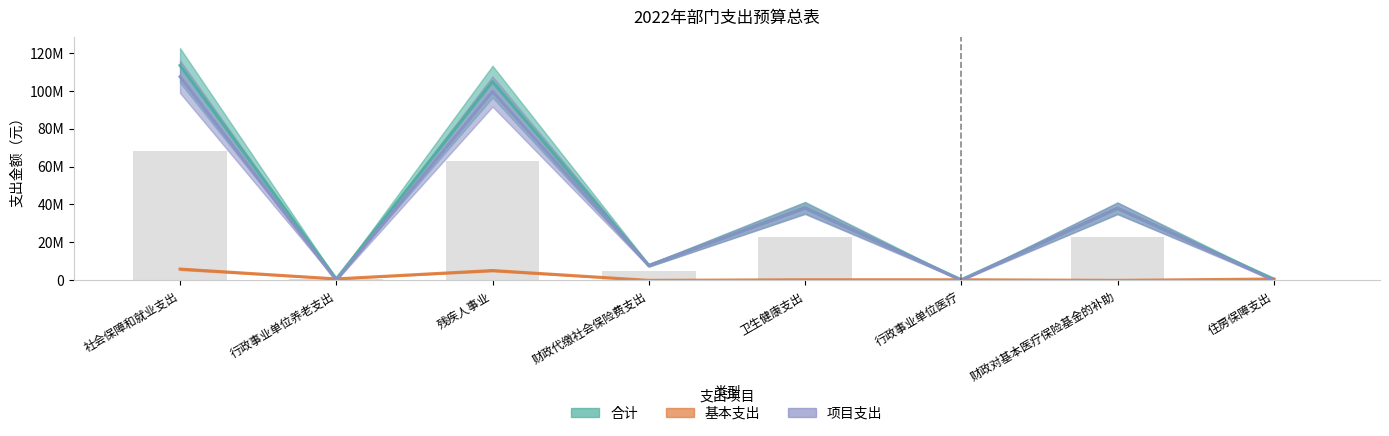

Which category has the lowest value in the 项目支出 series?

行政事业单位养老支出